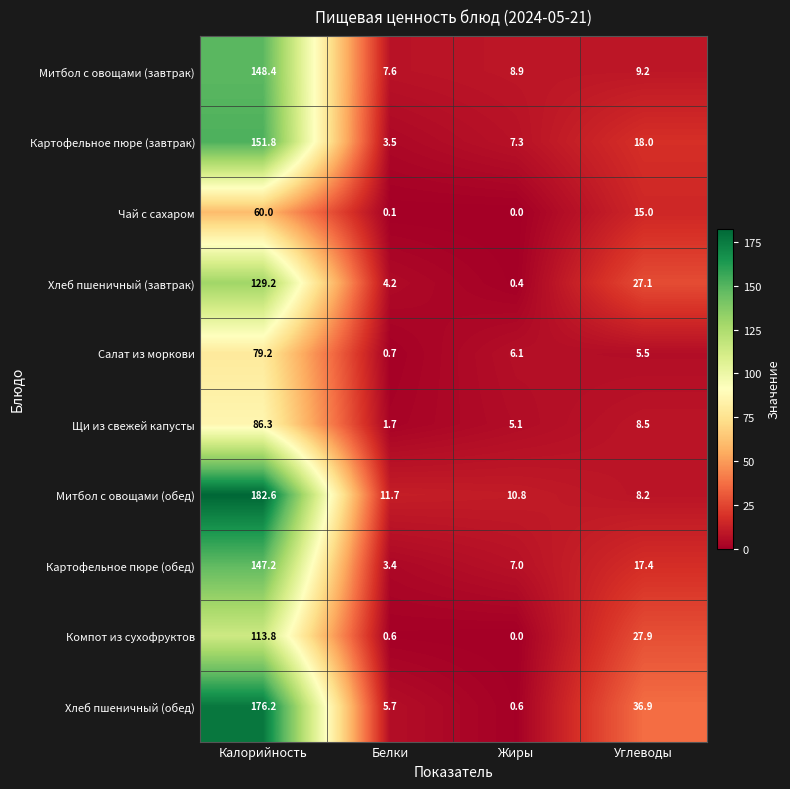

Rank the series at Белки from highest to lowest value.

Митбол с овощами (обед), Митбол с овощами (завтрак), Хлеб пшеничный (обед), Хлеб пшеничный (завтрак), Картофельное пюре (завтрак), Картофельное пюре (обед), Щи из свежей капусты, Салат из моркови, Компот из сухофруктов, Чай с сахаром